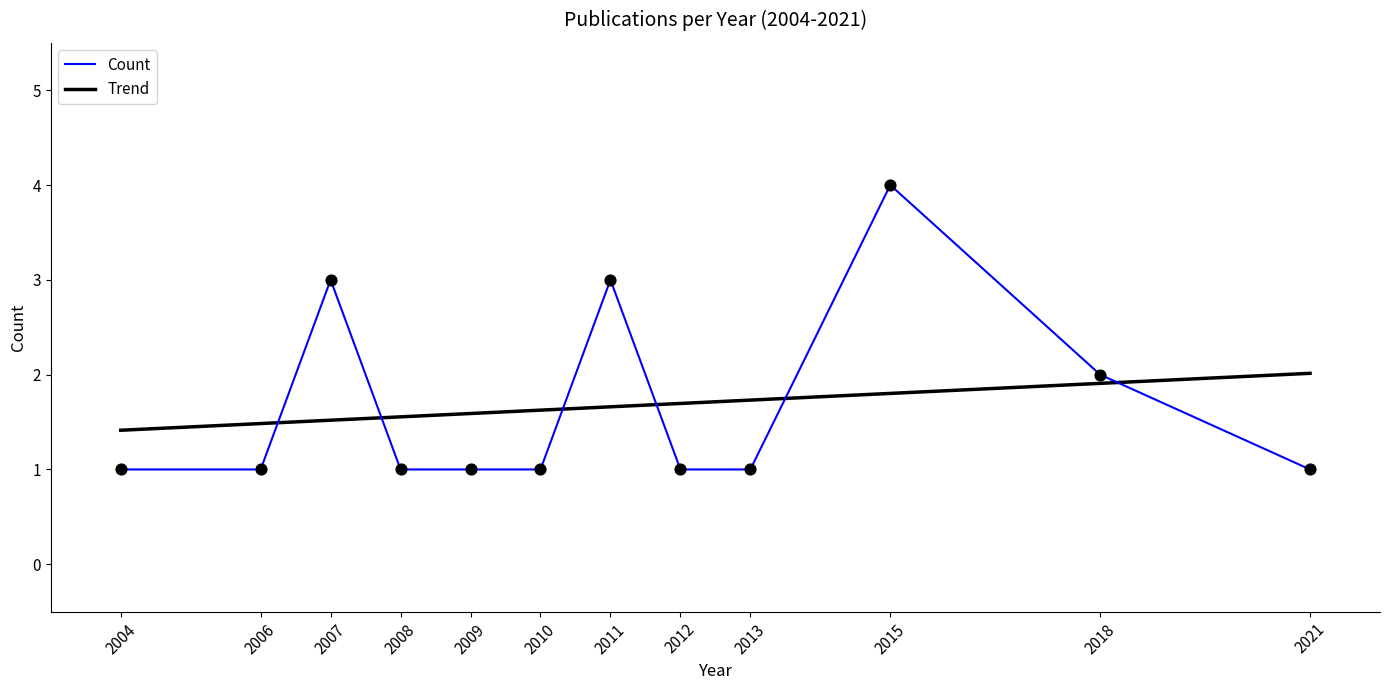

At which category is the sum across all series the highest?

2015